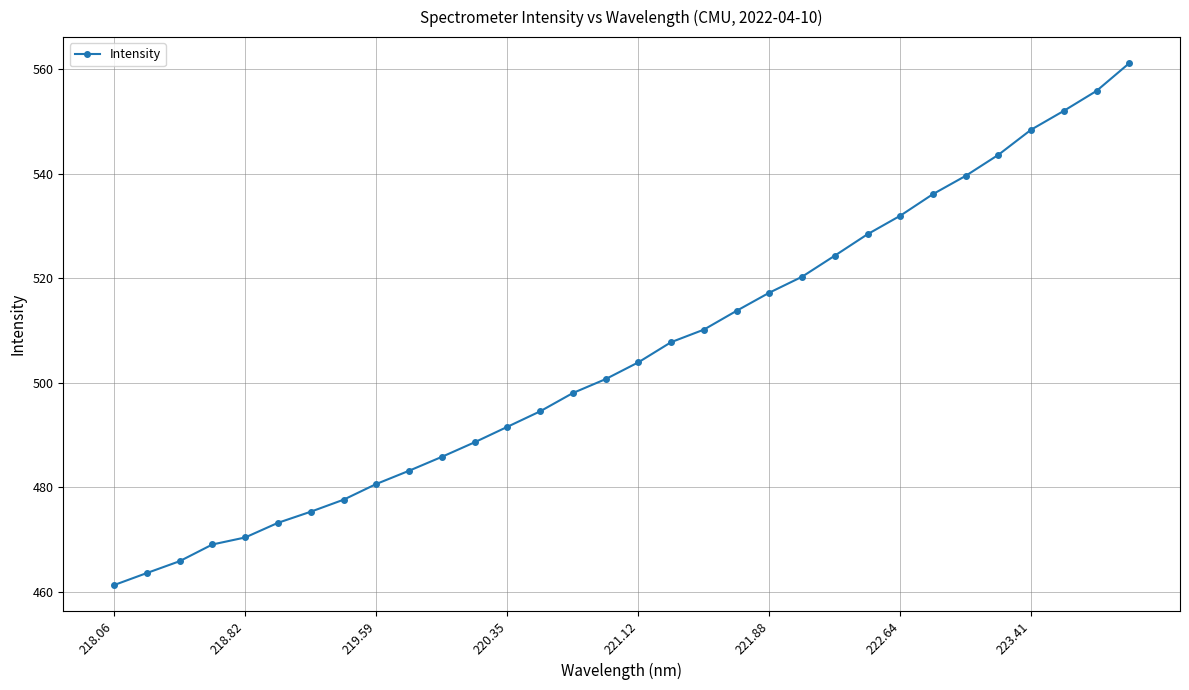

What is the difference between the maximum and second lowest values?

97.6